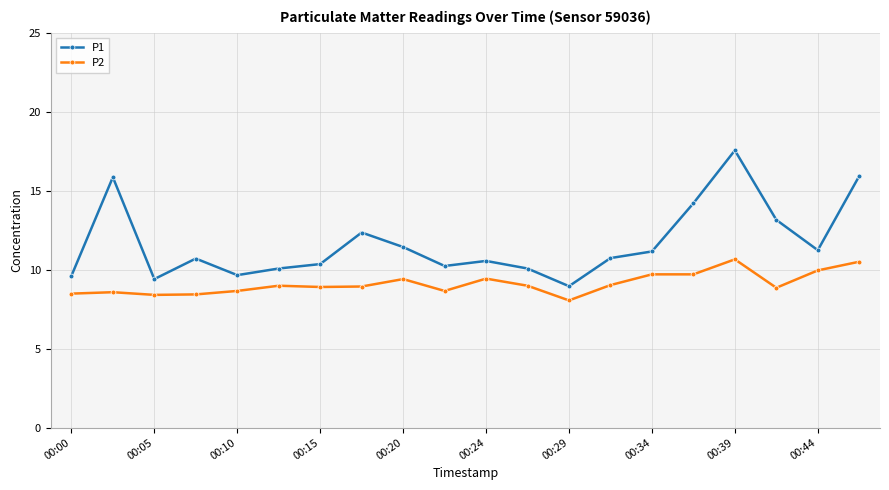

What is the difference between the maximum and minimum values in the P1 series?

8.6